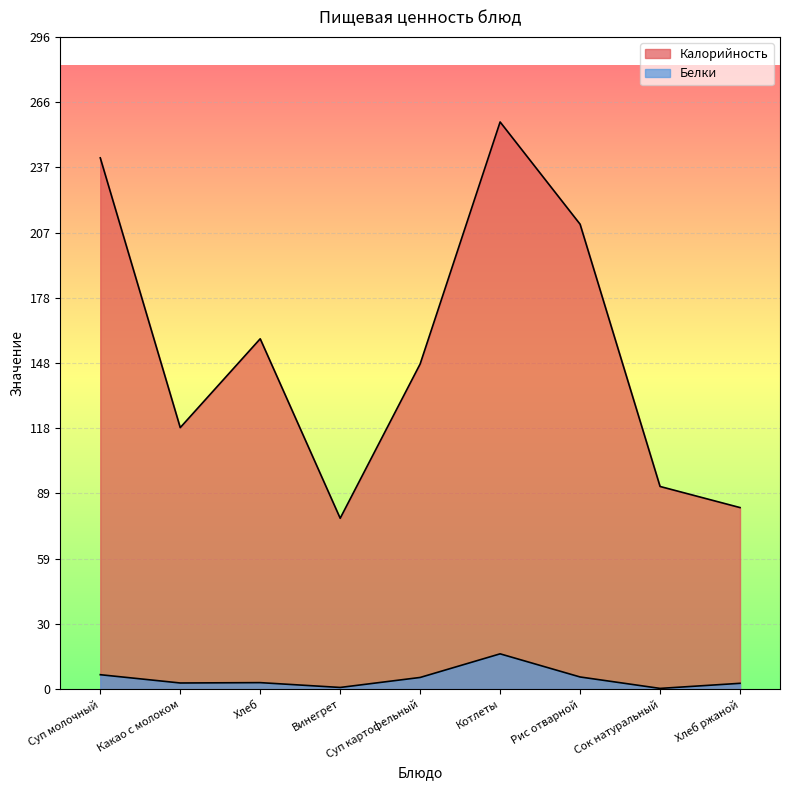

Is it true that Калорийность equals 159.0 at Хлеб?

True